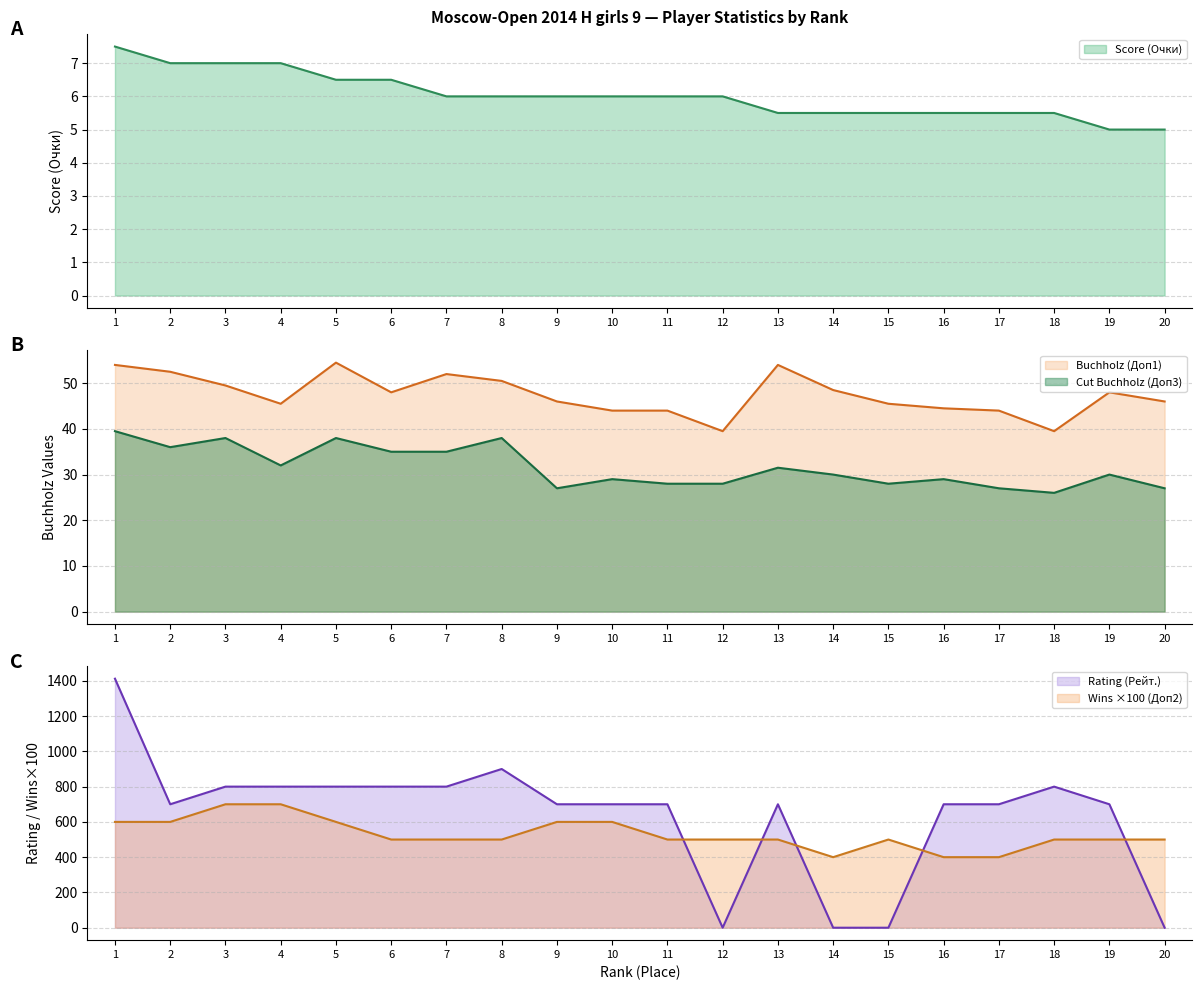

Where is Rating (Рейт.) nearest to the value 706?

2